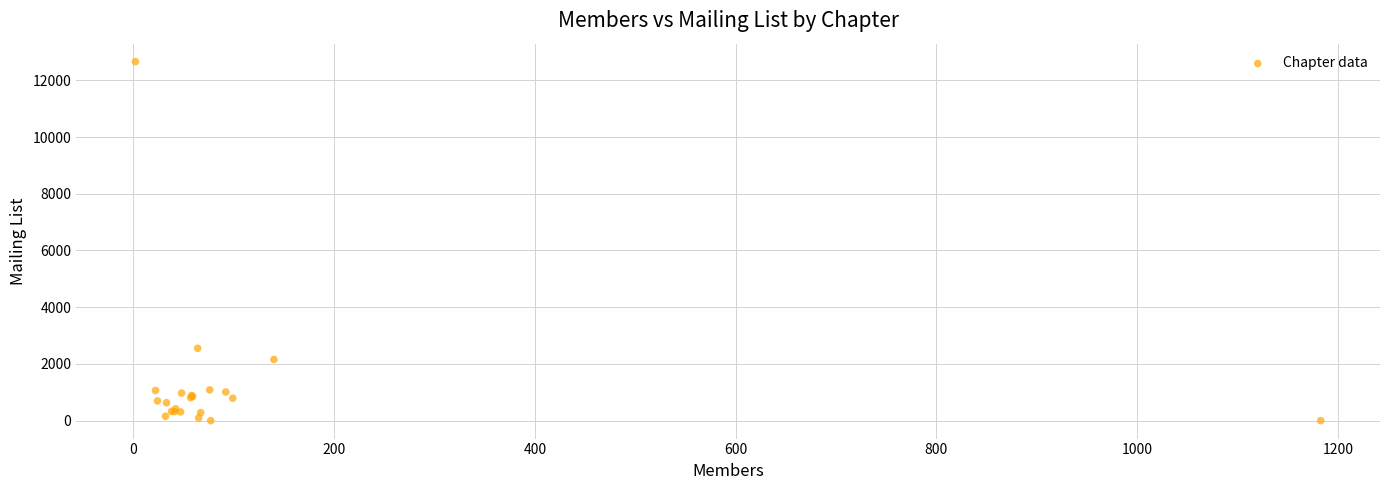

What Y value in the scatter plot is closest to 6330?

2551